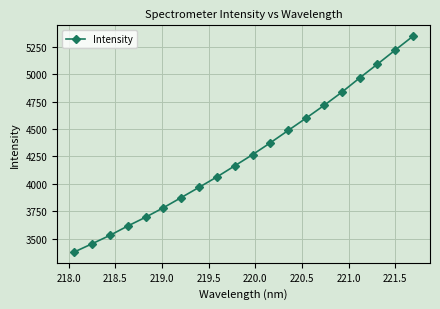

How many lines are shown in the chart?

1